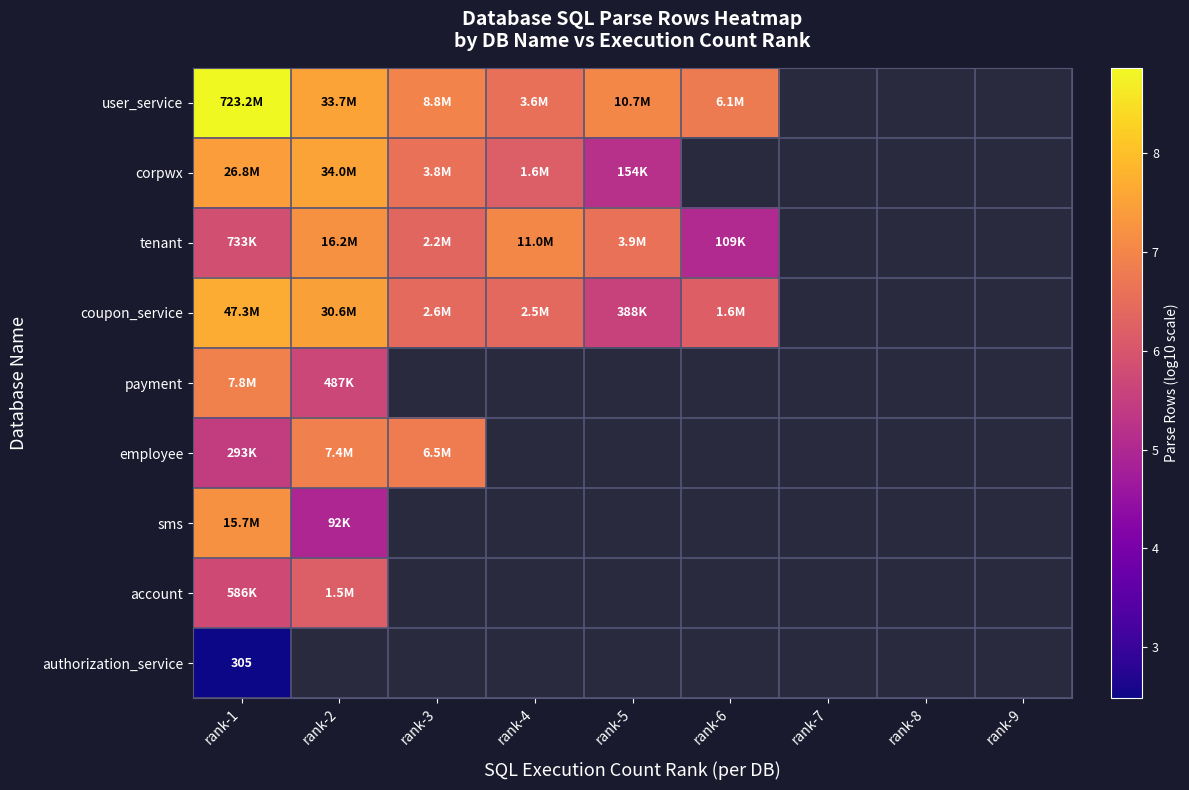

Which series has the largest range (max minus min)?

corpwx